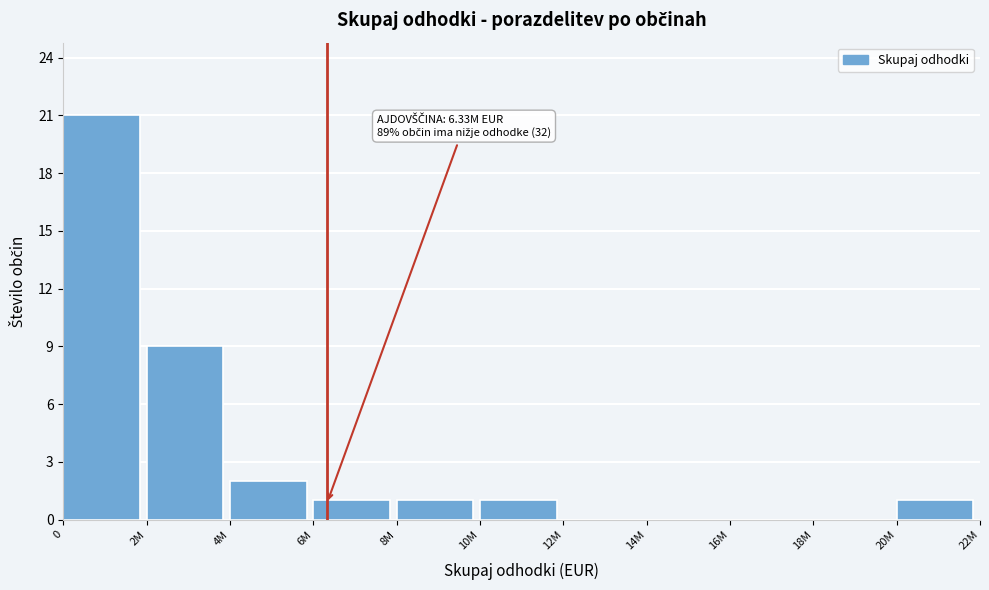

Reading left to right, what are all the values shown in this chart?

0=21	2M=9	4M=2	6M=1	8M=1	10M=1	12M=0	14M=0	16M=0	18M=0	20M=1